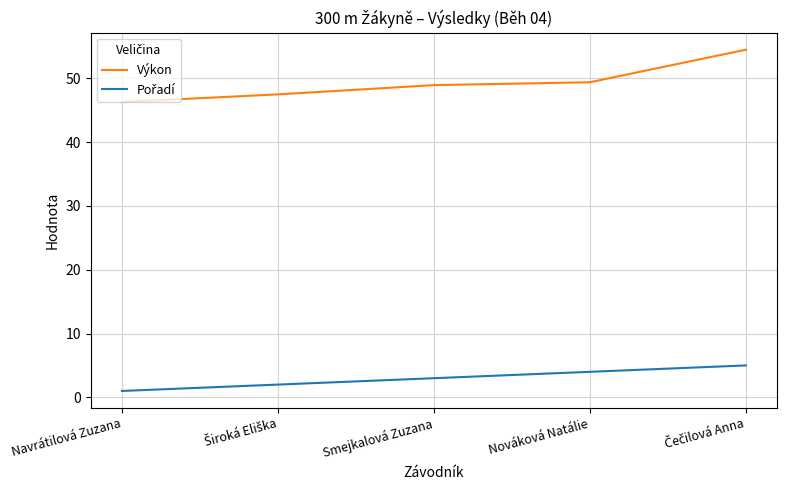

What is the greatest value displayed?

54.5